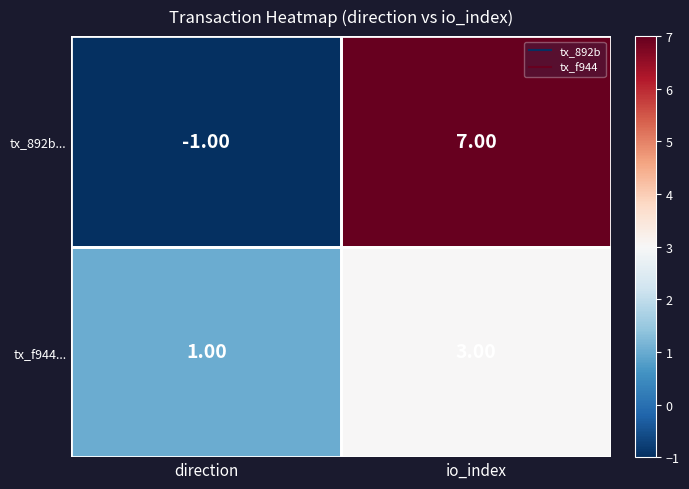

Between direction and io_index, which series saw the biggest shift?

tx_892b...